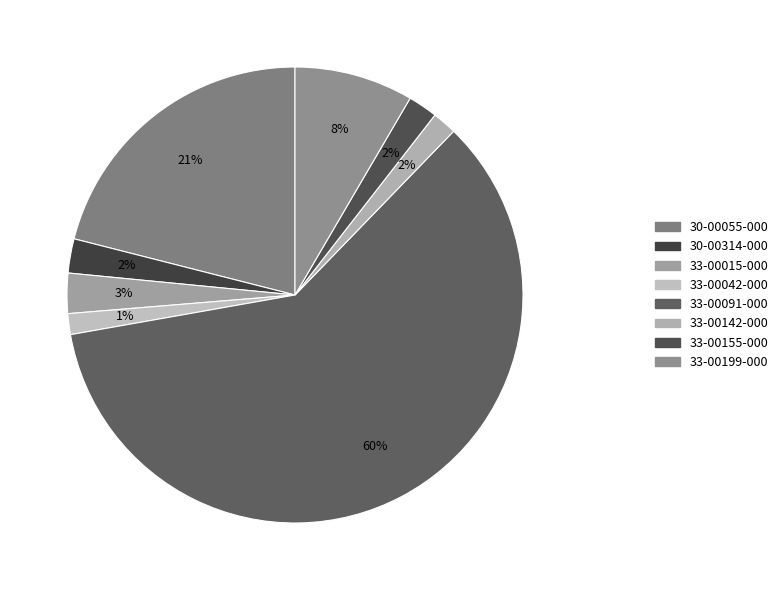

Which slice is the largest?

33-00091-000